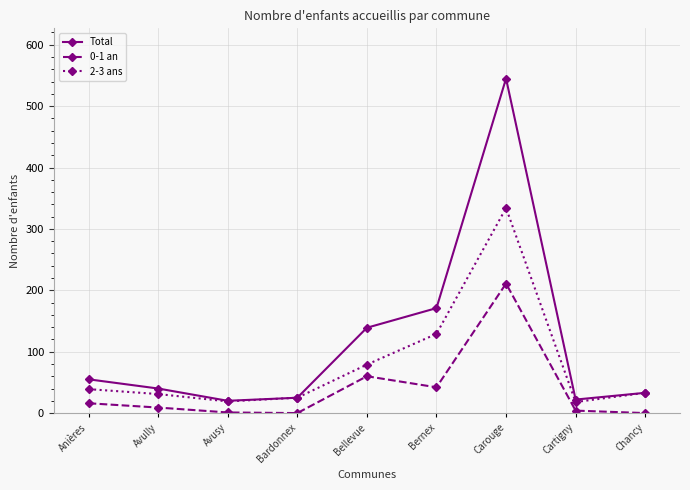

At which category is the sum across all series the highest?

Carouge